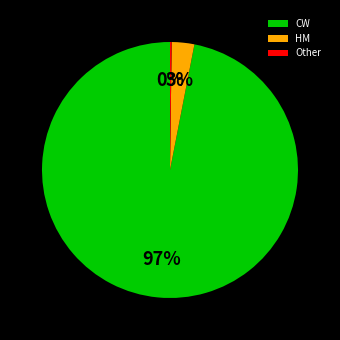

What percentage is the HM slice, to the nearest percent?

3%